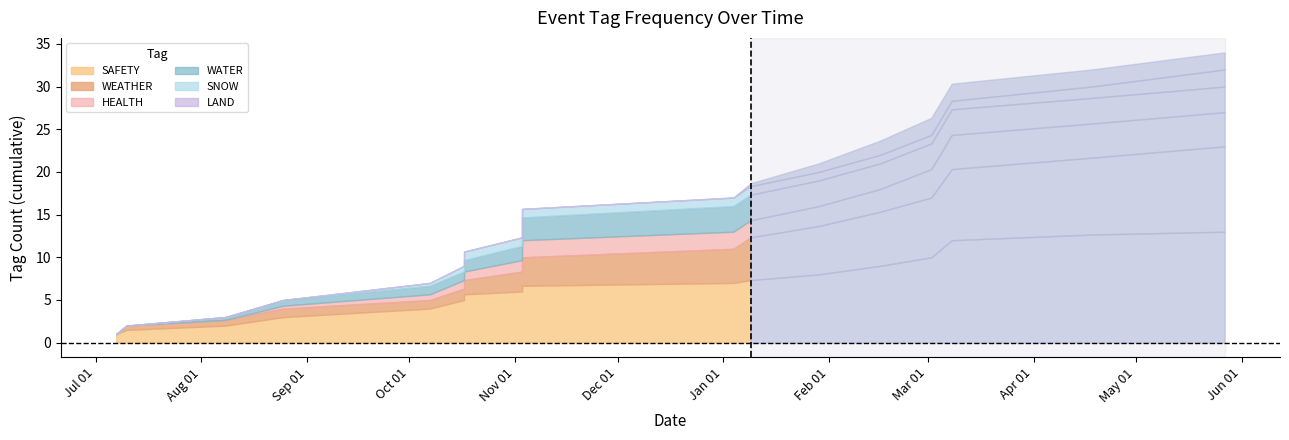

What is the total value across all series at 6?

1